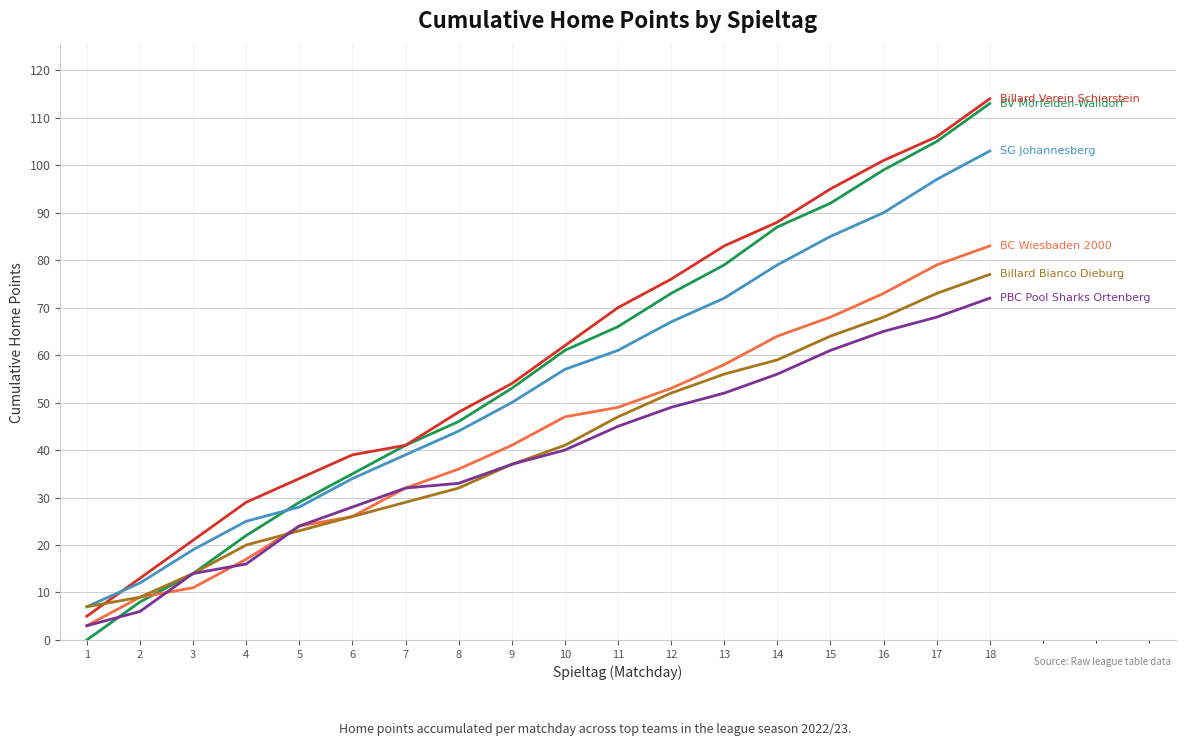

What is the maximum value shown in the chart?

114